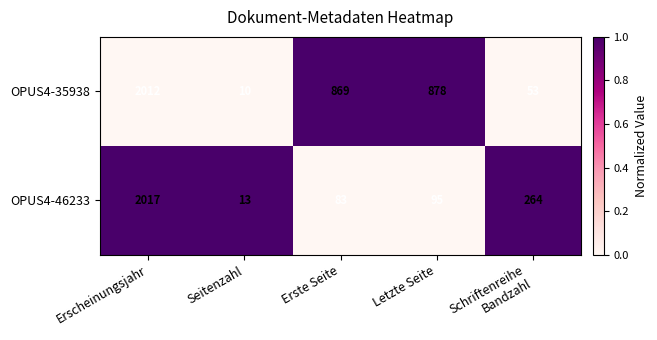

What is the spread (max minus min) of values at Letzte Seite?

783